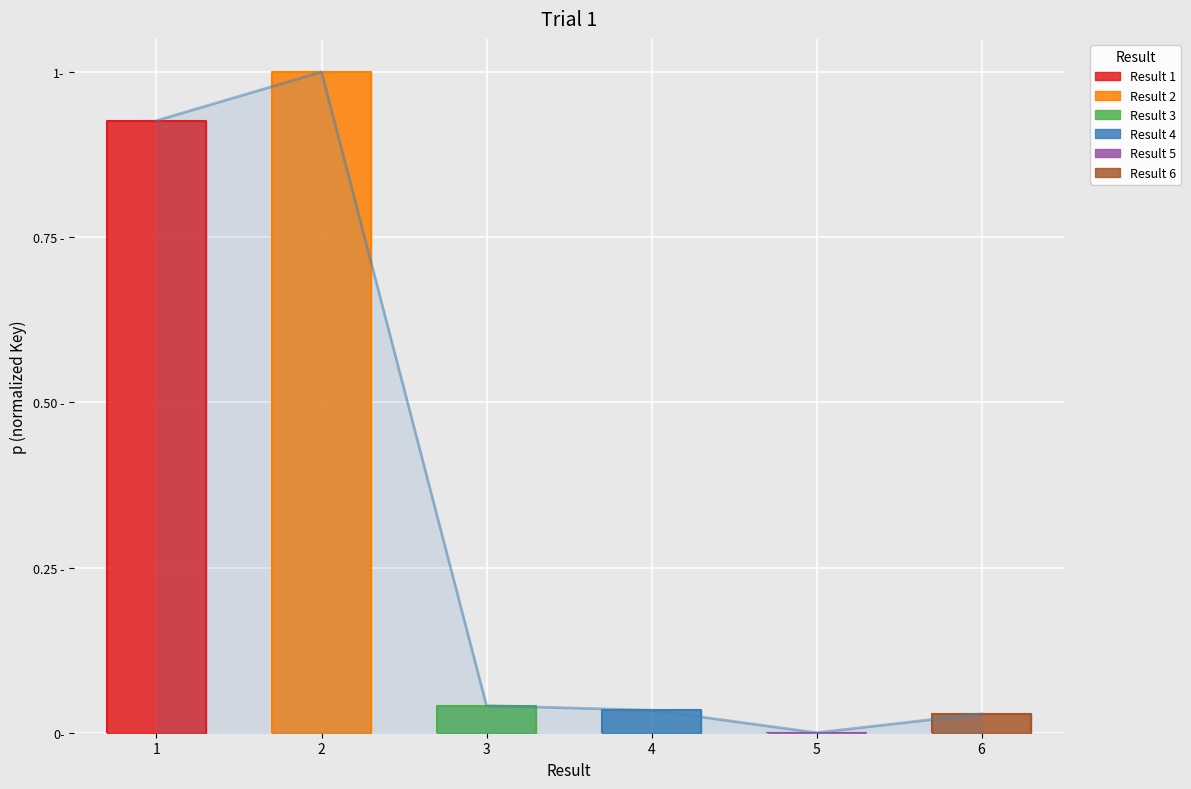

Reading left to right, list all the values displayed in this chart.

1=0.9	2=1.0	3=0.0	4=0.0	5=0.0	6=0.0